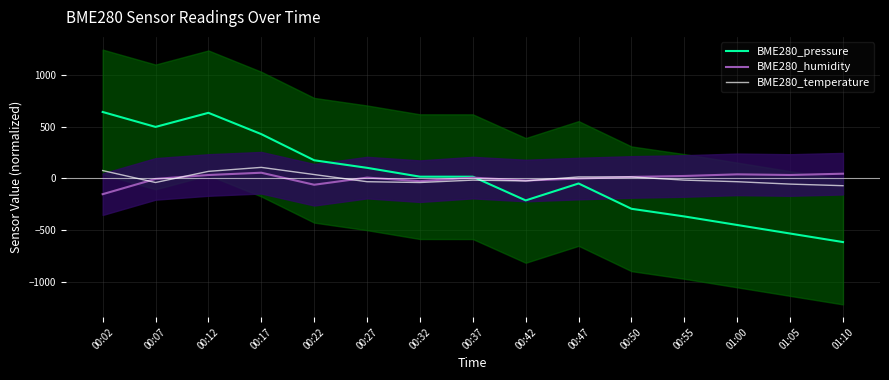

List the series in order of their peak value, lowest first.

BME280_humidity, BME280_temperature, BME280_pressure